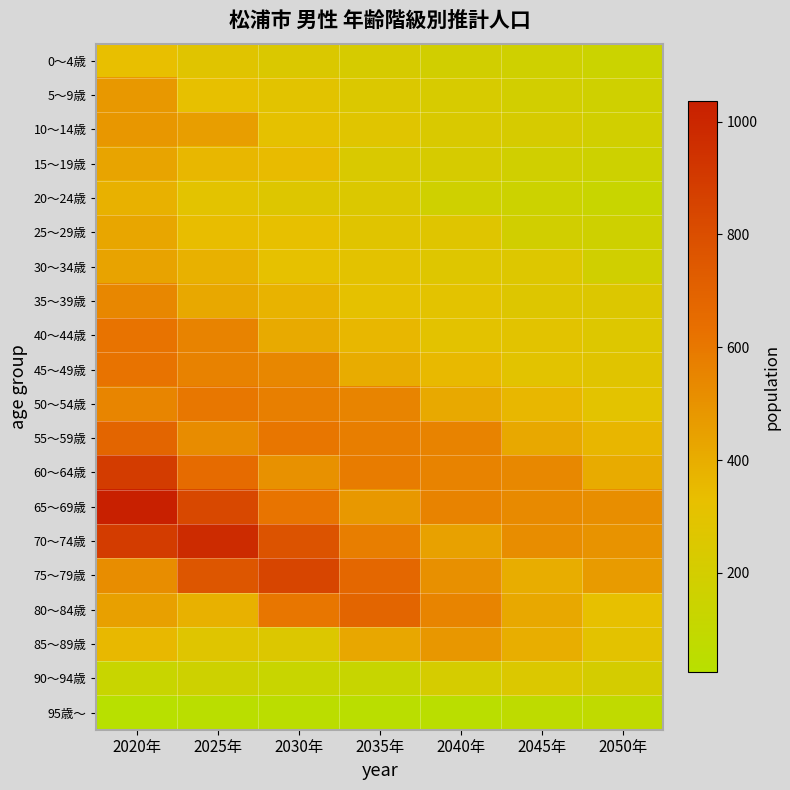

Reading left to right, list all the values displayed in this chart.

0～4歳: 2020年=330	2025年=284	2030年=242	2035年=220	2040年=190	2045年=172	2050年=148
5～9歳: 2020年=476	2025年=326	2030年=291	2035年=247	2040年=224	2045年=194	2050年=176
10～14歳: 2020年=482	2025年=455	2030年=314	2035年=280	2040年=238	2045年=215	2050年=186
15～19歳: 2020年=432	2025年=362	2030年=348	2035年=240	2040年=214	2045年=181	2050年=164
20～24歳: 2020年=383	2025年=300	2030年=263	2035年=252	2040年=174	2045年=155	2050年=129
25～29歳: 2020年=427	2025年=338	2030年=322	2035年=284	2040年=274	2045年=190	2050年=167
30～34歳: 2020年=437	2025年=380	2030年=318	2035年=304	2040年=269	2045年=259	2050年=180
35～39歳: 2020年=544	2025年=416	2030年=372	2035年=309	2040年=297	2045年=264	2050年=255
40～44歳: 2020年=617	2025年=557	2030年=409	2035年=363	2040年=302	2045年=290	2050年=259
45～49歳: 2020年=618	2025年=559	2030年=543	2035年=403	2040年=356	2045年=295	2050年=284
50～54歳: 2020年=549	2025年=605	2030年=571	2035年=550	2040年=413	2045年=362	2050年=299
55～59歳: 2020年=685	2025年=523	2030年=606	2035年=575	2040年=556	2045年=417	2050年=365
60～64歳: 2020年=891	2025年=653	2030年=505	2035年=585	2040年=557	2045年=540	2050年=405
65～69歳: 2020年=1036	2025年=834	2030年=616	2035年=477	2040年=555	2045年=530	2050年=515
70～74歳: 2020年=890	2025年=973	2030年=772	2035年=574	2040年=446	2045年=520	2050年=498
75～79歳: 2020年=522	2025年=758	2030年=846	2035年=676	2040年=507	2045年=396	2050年=463
80～84歳: 2020年=449	2025年=381	2030年=608	2035年=682	2040年=552	2045年=418	2050年=328
85～89歳: 2020年=357	2025年=274	2030年=257	2035年=421	2040年=480	2045年=395	2050年=303
90～94歳: 2020年=129	2025年=159	2030年=129	2035年=125	2040年=212	2045年=247	2050年=209
95歳～: 2020年=24	2025年=42	2030年=45	2035年=40	2040年=40	2045年=64	2050年=77